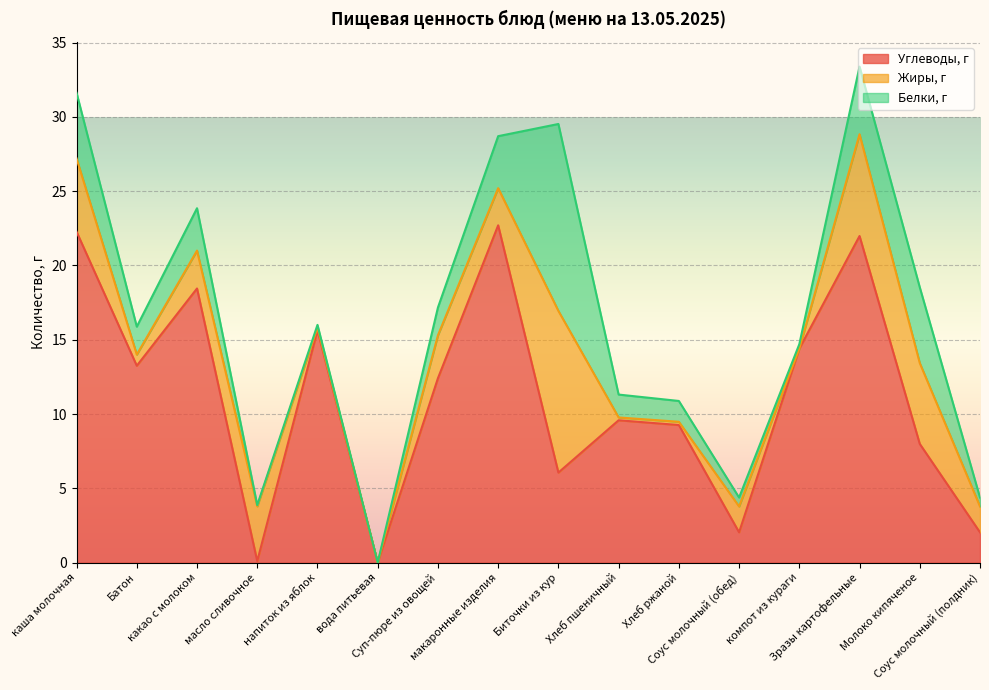

What position from the left is Молоко кипяченое?

15